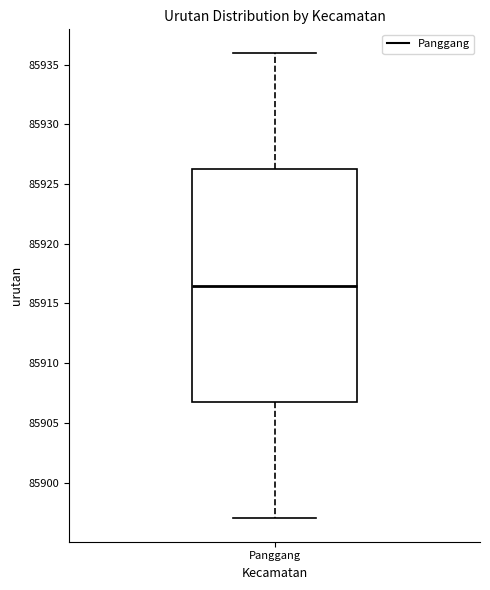

Where is the upper edge of the box for Panggang on the y-axis? The values are not printed on the chart, so give them approximately, as read against the axis.

85926.5